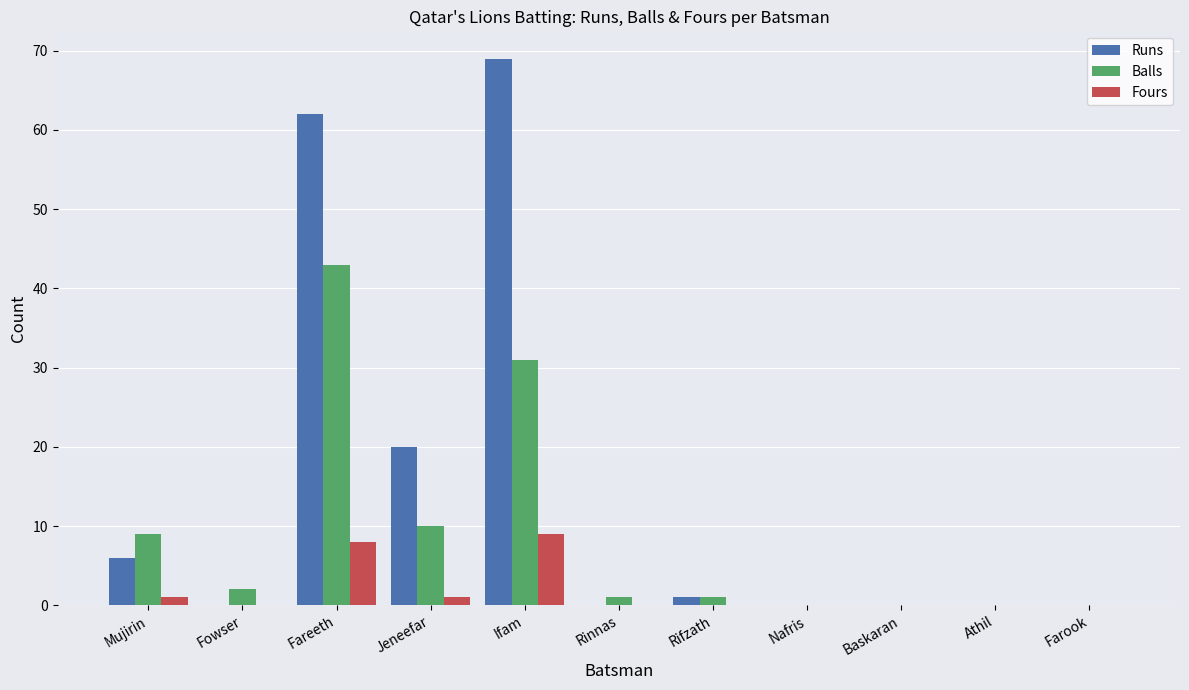

At which category is the sum across all series the highest?

Fareeth